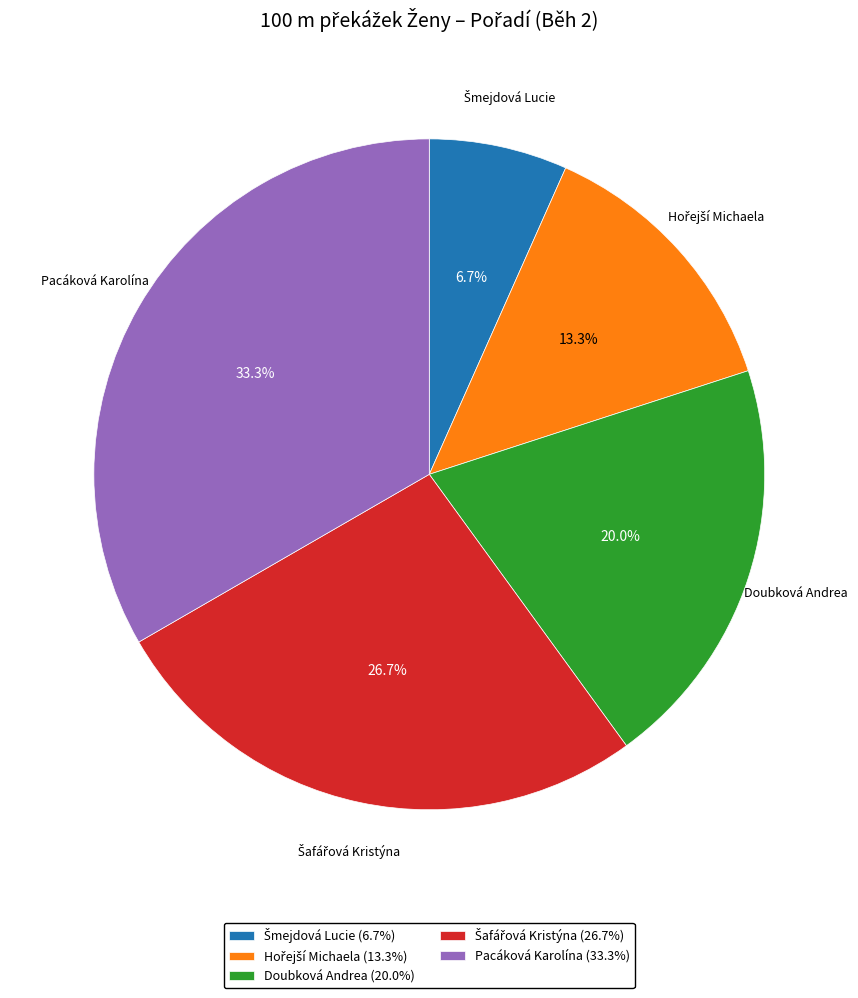

To the nearest percent, what portion does Pacáková Karolína represent?

33%